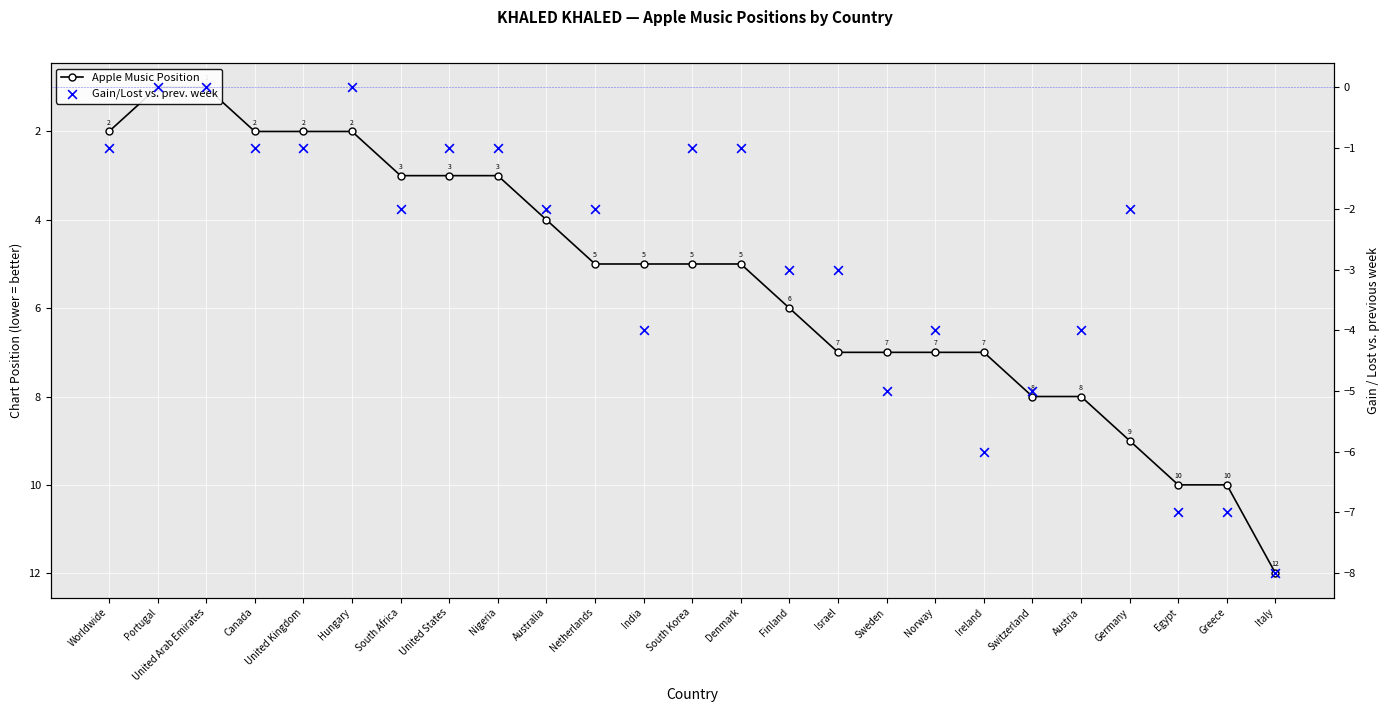

Which series reaches the minimum Y coordinate?

Gain/Lost vs. prev. week